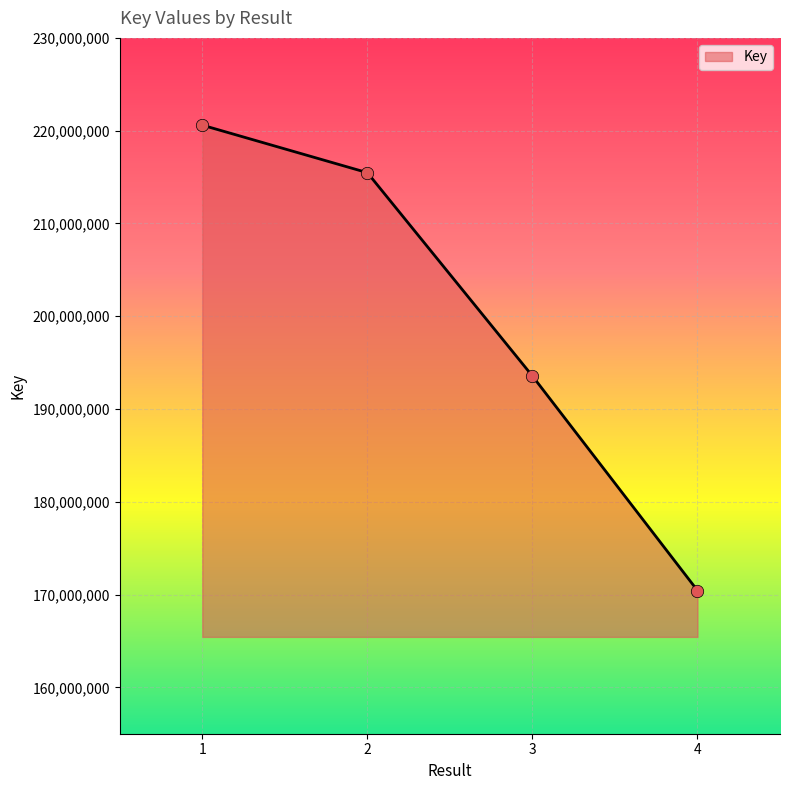

What is the ratio of the value at 2 to the value at 4?

1.3